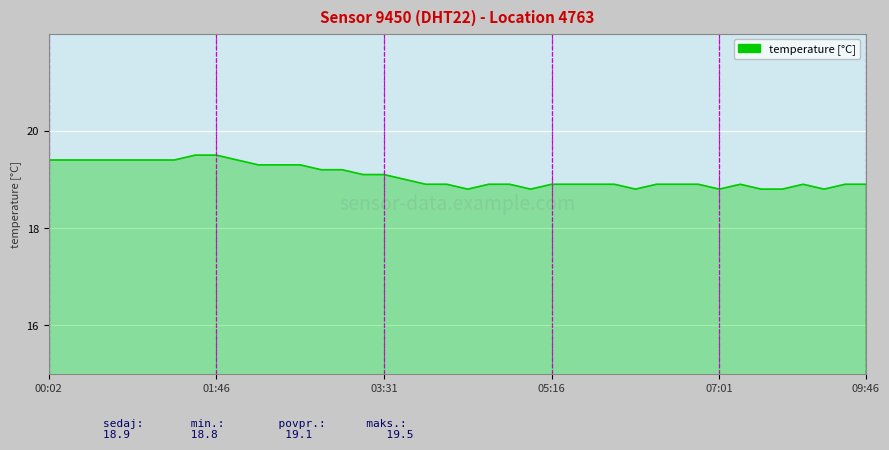

What is the minimum value shown in the chart?

18.8